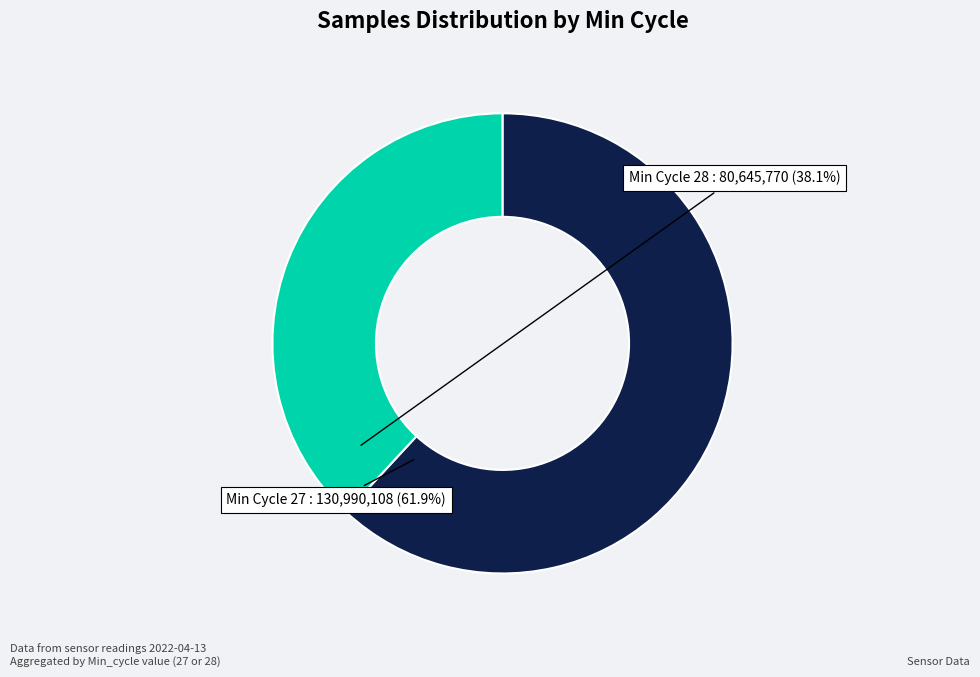

Which category has the biggest portion of the pie?

Min Cycle 27